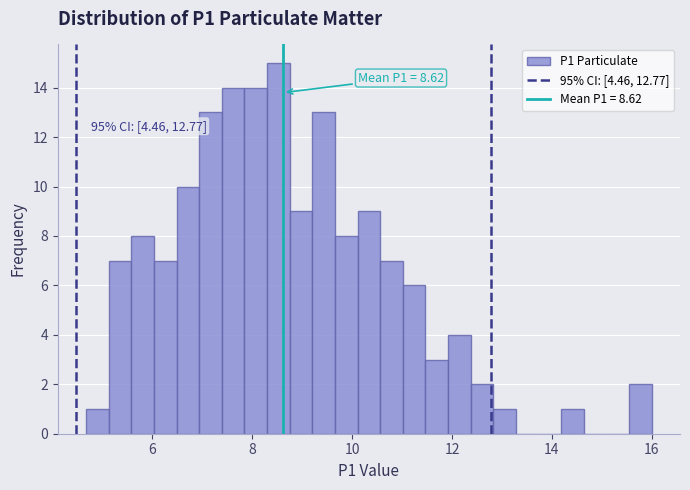

Around what value on the x-axis is the tallest bar? Give the approximate position of its centre, as read against the axis.

8.6